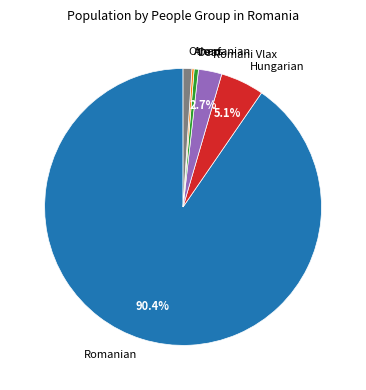

To the nearest percent, what is the difference between the largest and smallest slice percentages?

90%